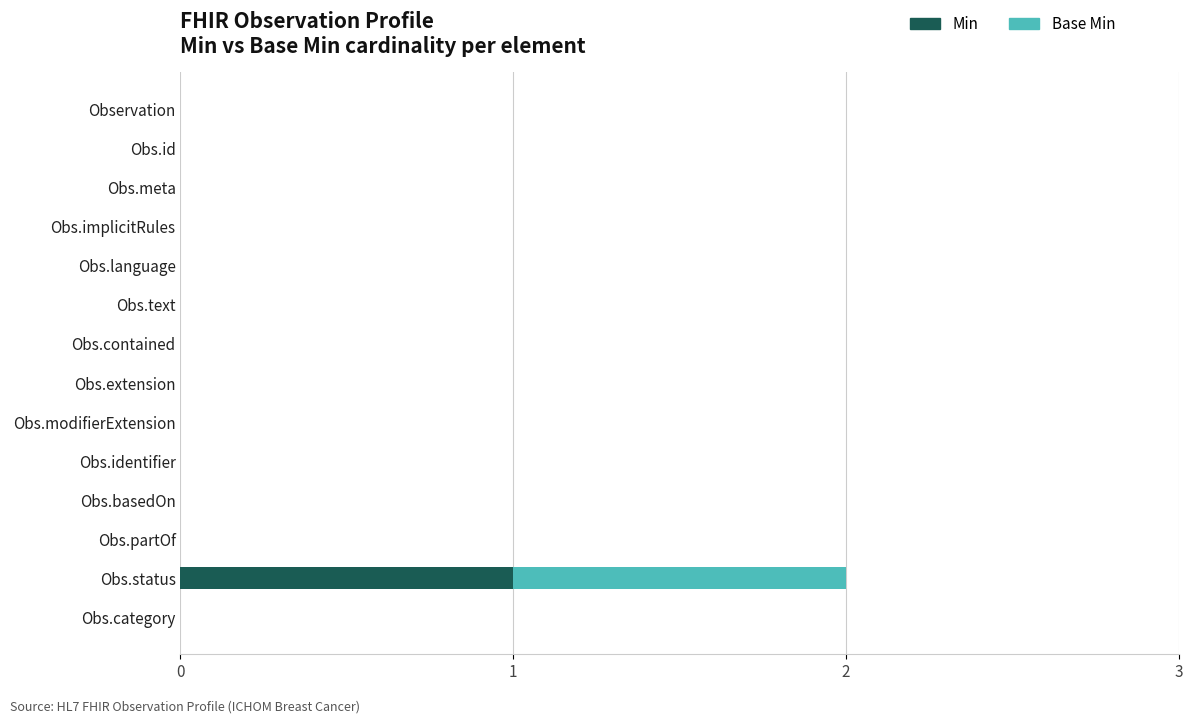

At which label does Min reach its peak?

Obs.status